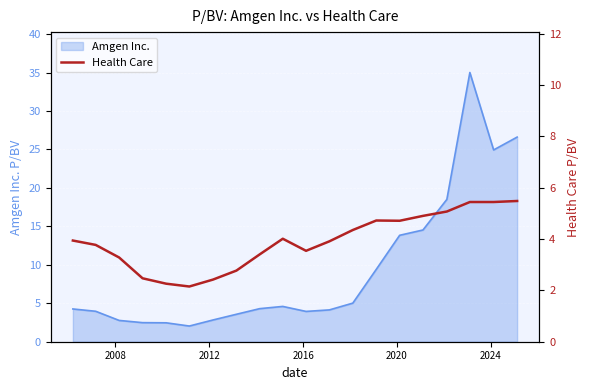

What is the highest value of the Amgen Inc. series?

35.0